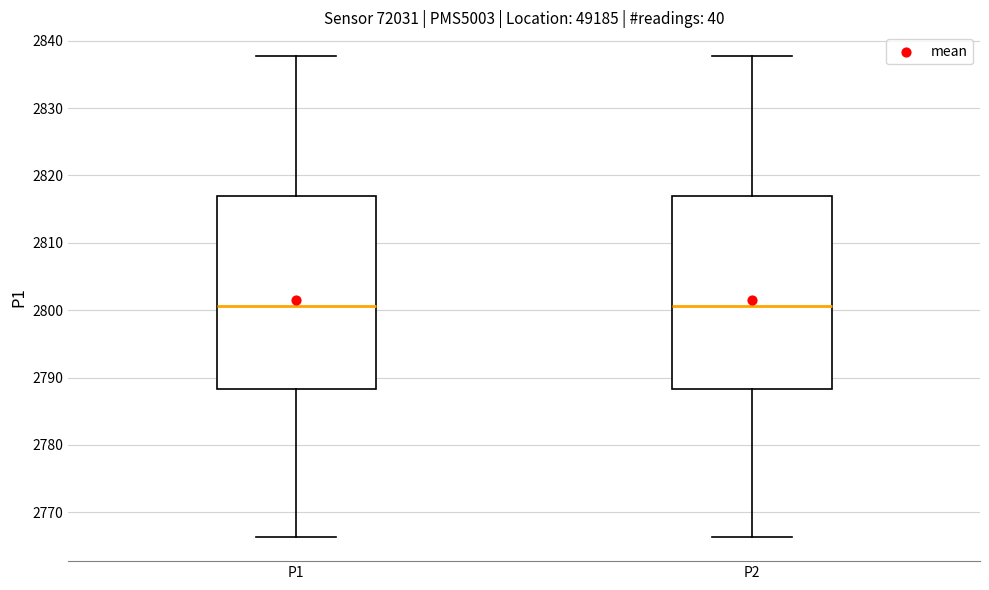

Reading left to right, transcribe this box plot: for each box, give where its median line is, the range the box spans, and where its two whiskers end, as read against the y-axis. The values are not printed on the chart, so give them approximately, as read against the axis.

P1: median 2801, box 2788 to 2817, whiskers 2766 to 2838
P2: median 2801, box 2788 to 2817, whiskers 2766 to 2838